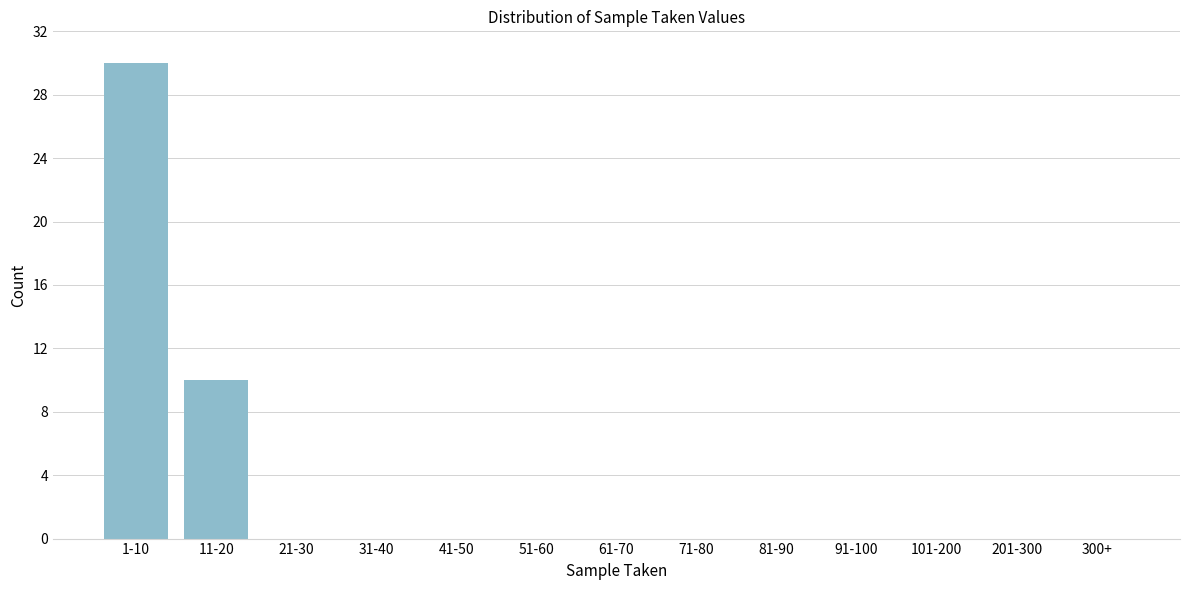

Reading left to right, extract all data points from this chart.

1-10=30	11-20=10	21-30=0	31-40=0	41-50=0	51-60=0	61-70=0	71-80=0	81-90=0	91-100=0	101-200=0	201-300=0	300+=0